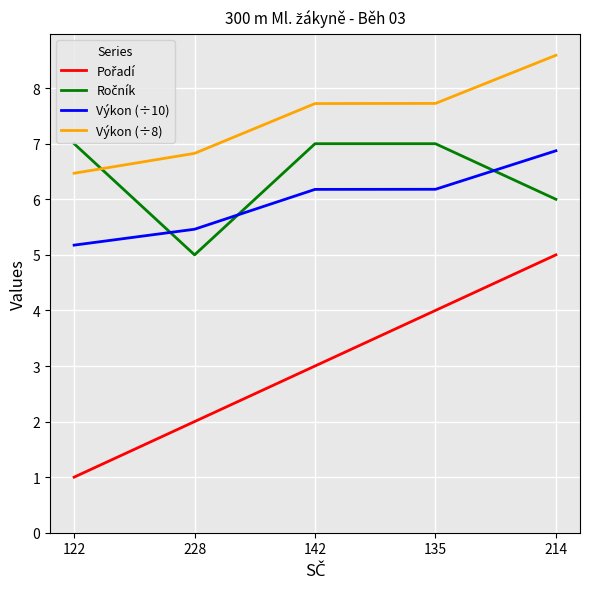

The Výkon (÷8) series shows 5.1 at 142. True or false?

False